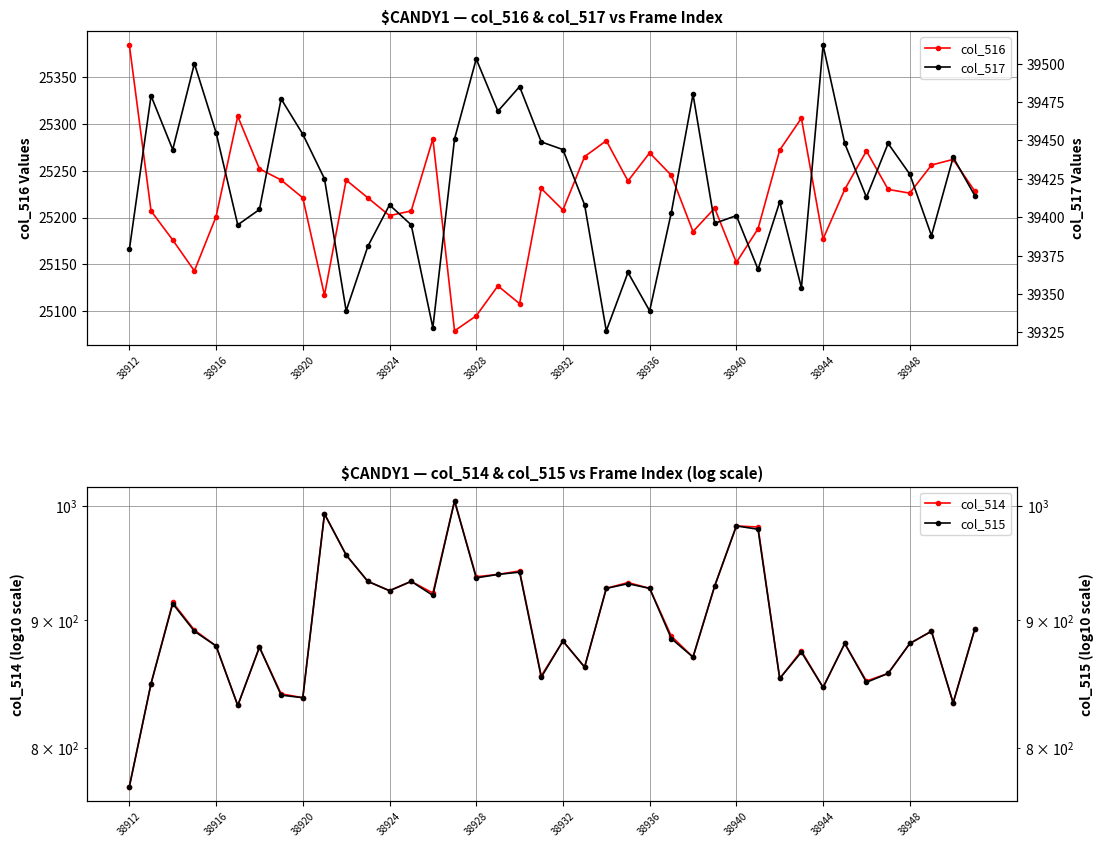

What is the average value of the col_515 series?

897